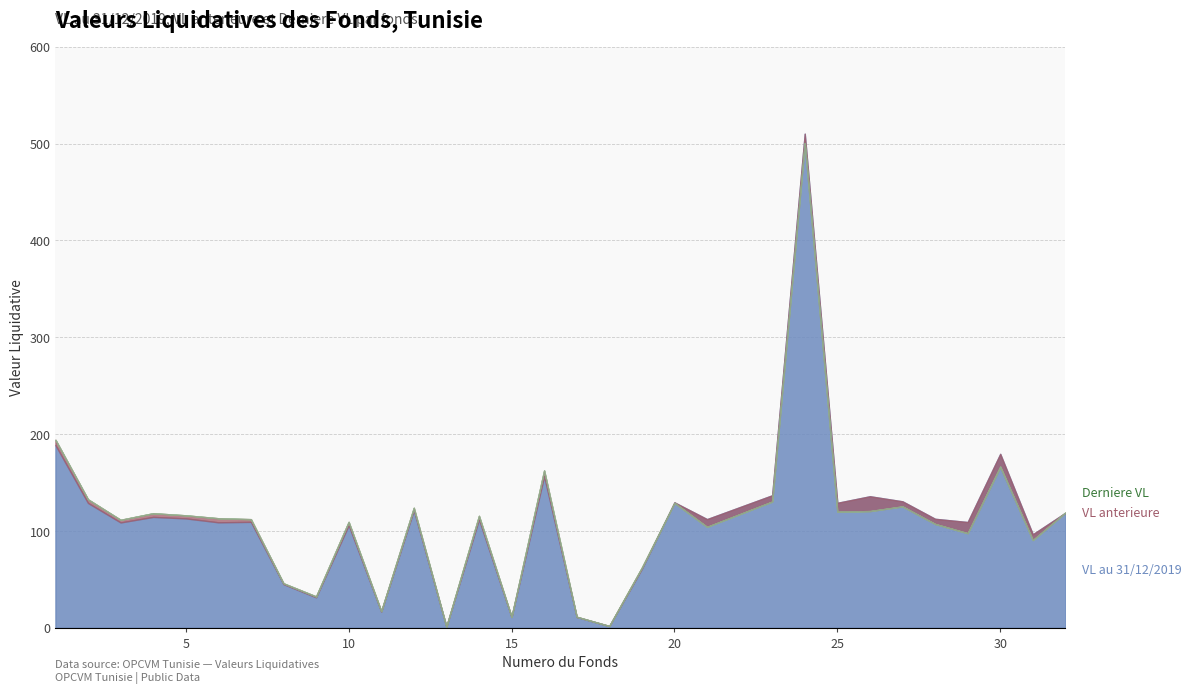

Between 21 and 12, which is larger?

12